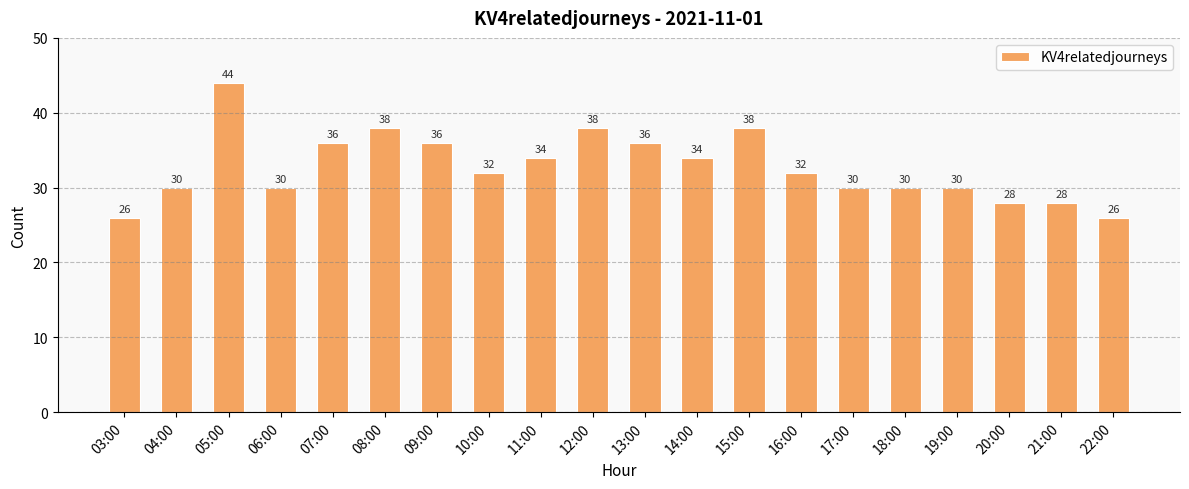

What is the maximum value shown in the chart?

44